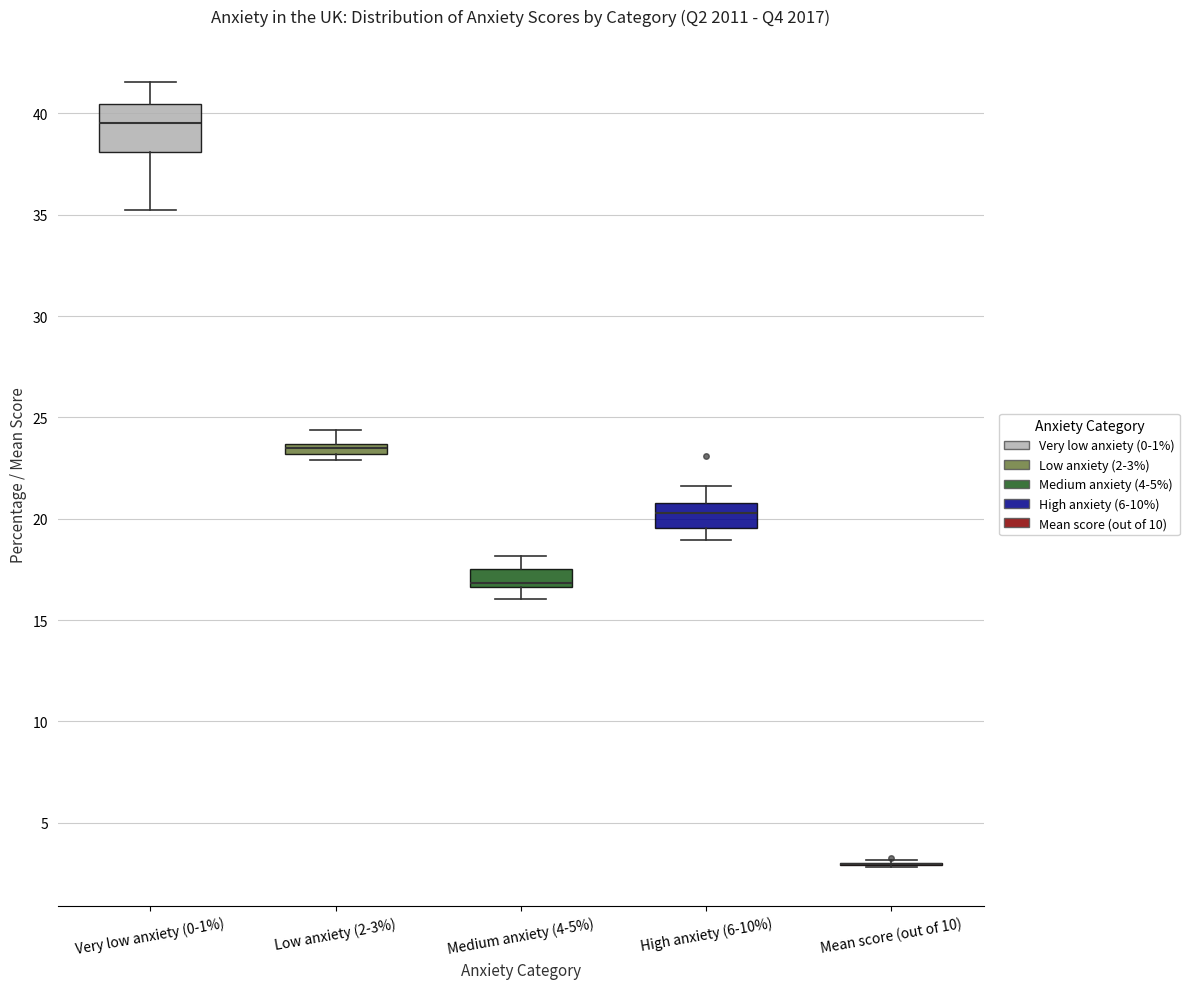

Which box is the tallest, from its lower edge to its upper edge?

Very low anxiety (0-1%)